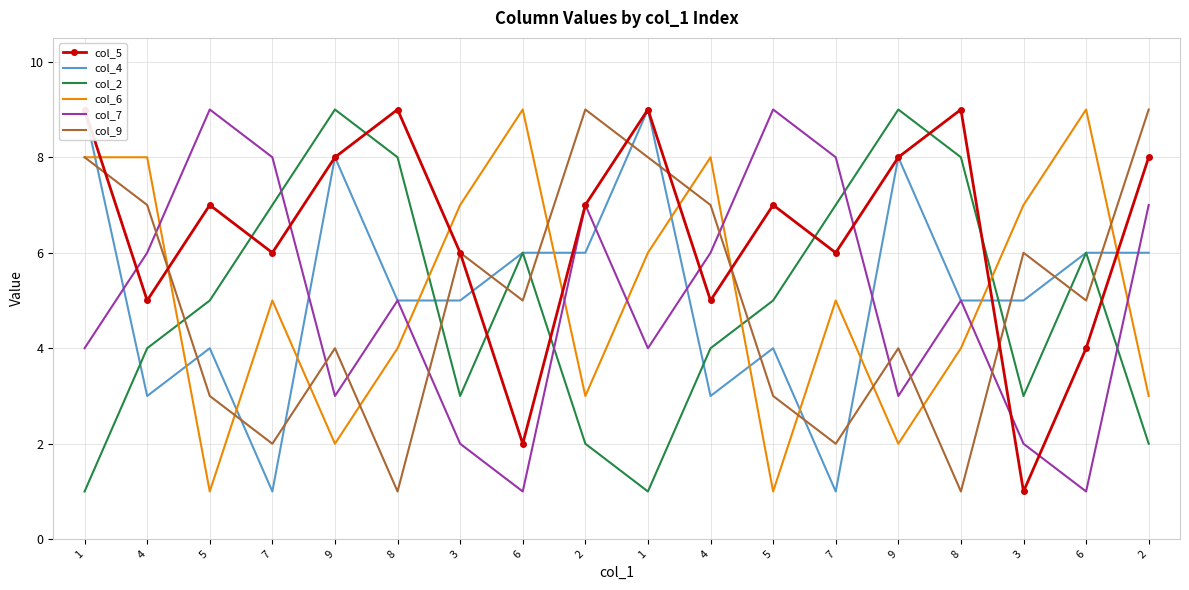

What is the sum of all col_7 values?

90